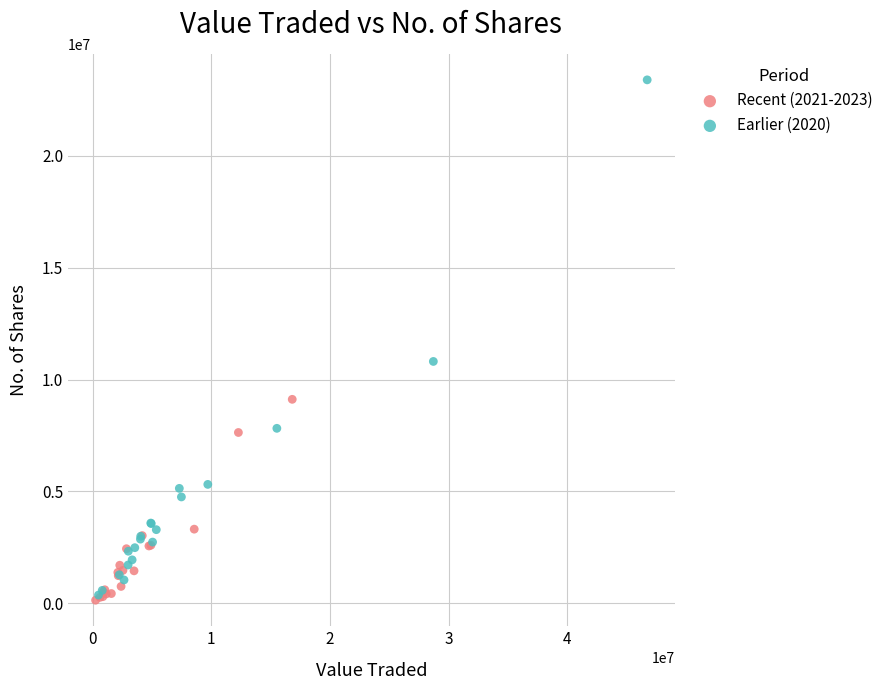

Which series reaches the minimum Y coordinate?

Recent (2021-2023)